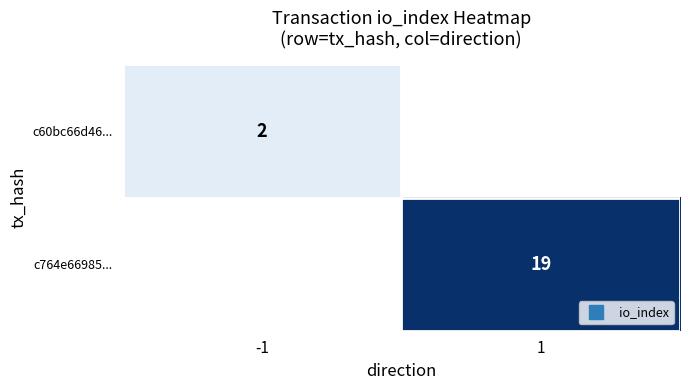

Rank the series at 1 from highest to lowest value.

c60bc66d46..., c764e66985...